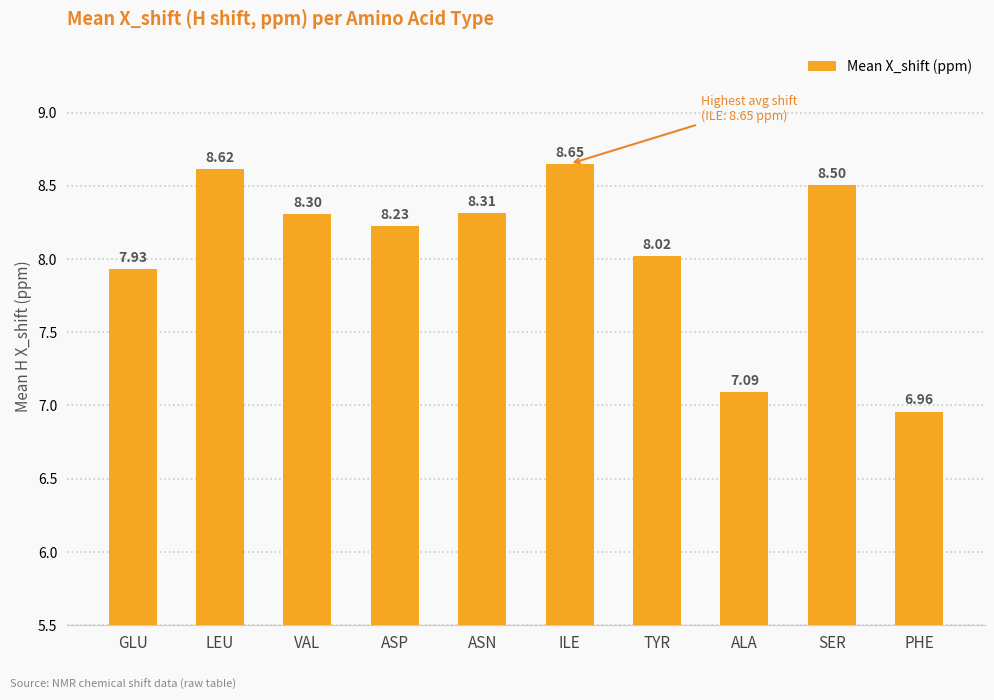

Which label corresponds to the smallest value in the chart?

PHE